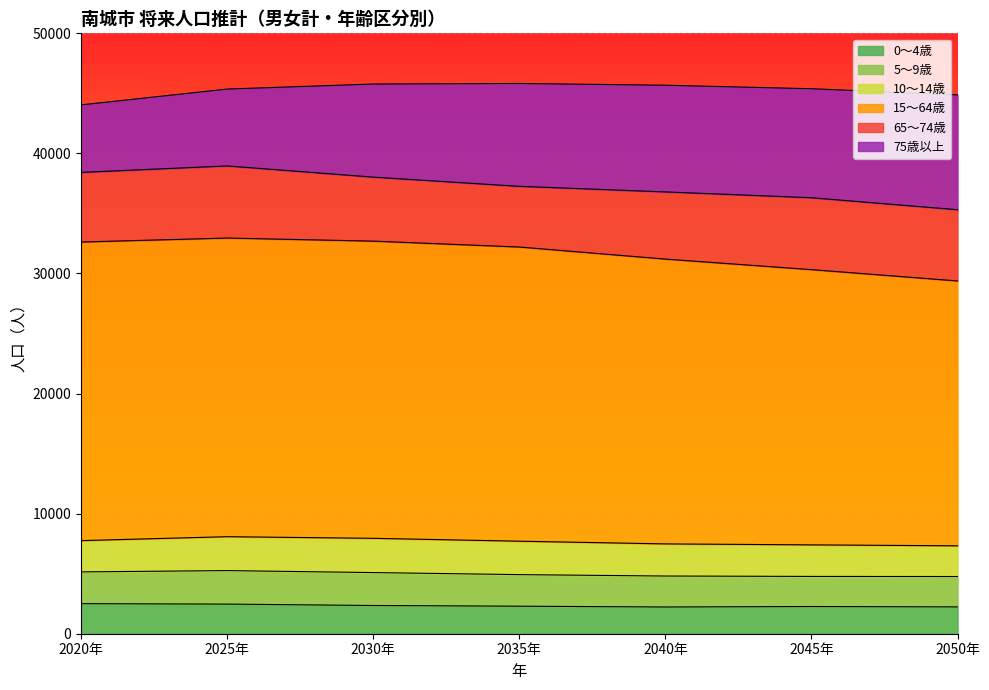

How many interior local peaks does the 5～9歳 series have?

1